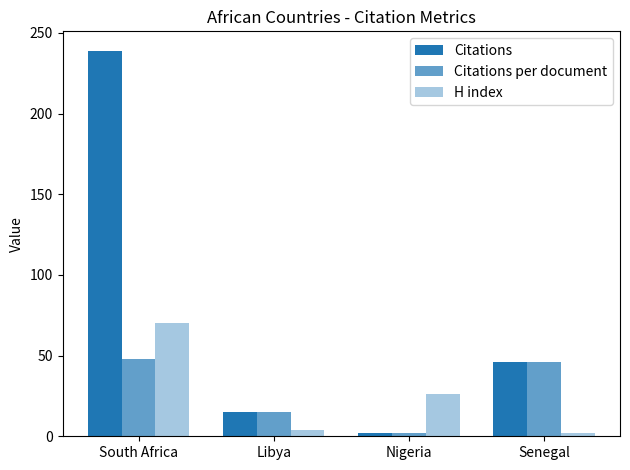

Which series changed the most between Libya and Senegal?

Citations